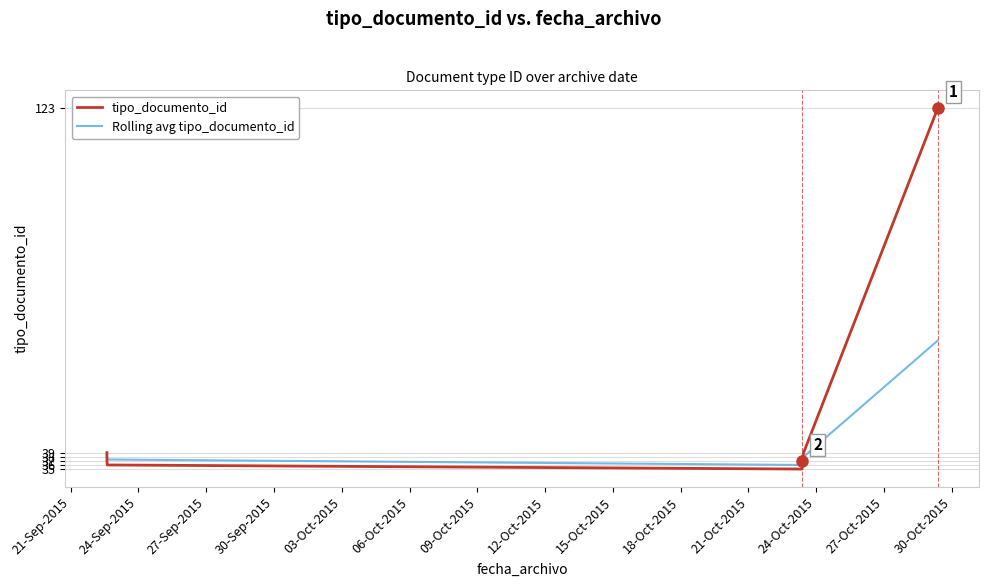

Which series has the largest total across all categories?

tipo_documento_id